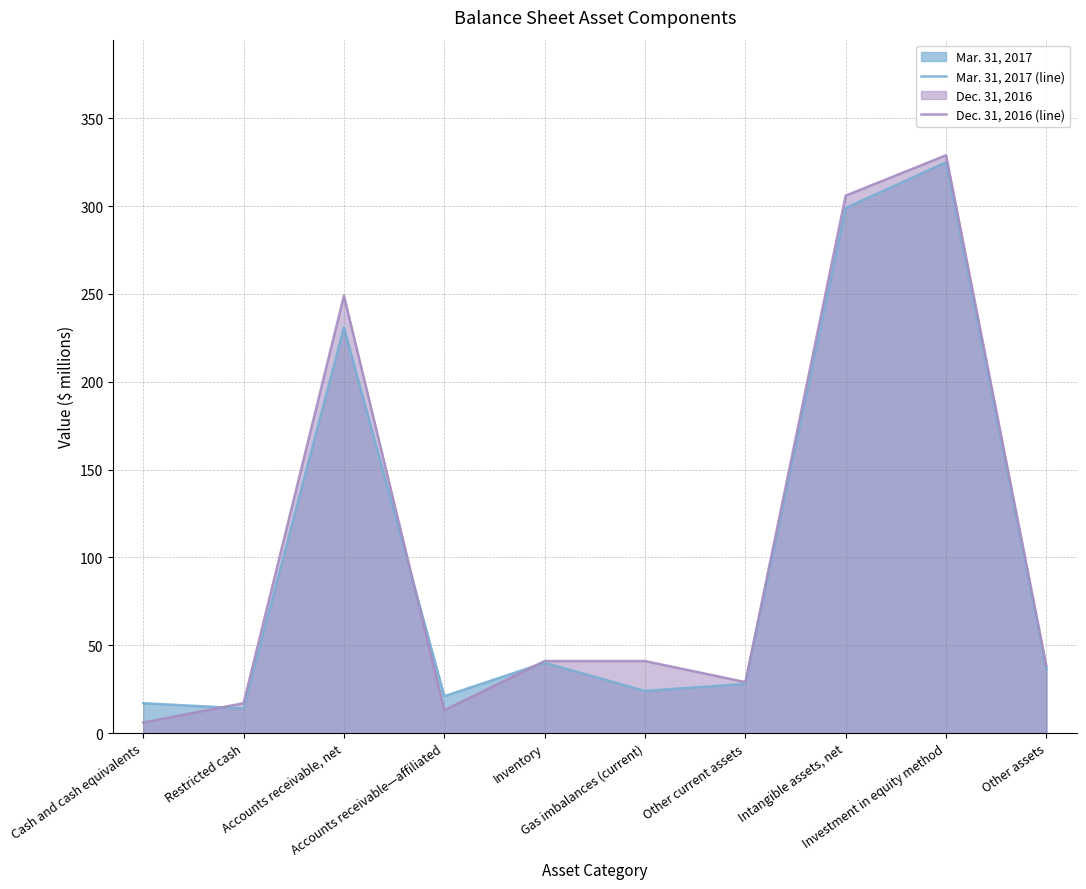

What is the approximate value of Dec. 31, 2016 (line) at Other assets?

38